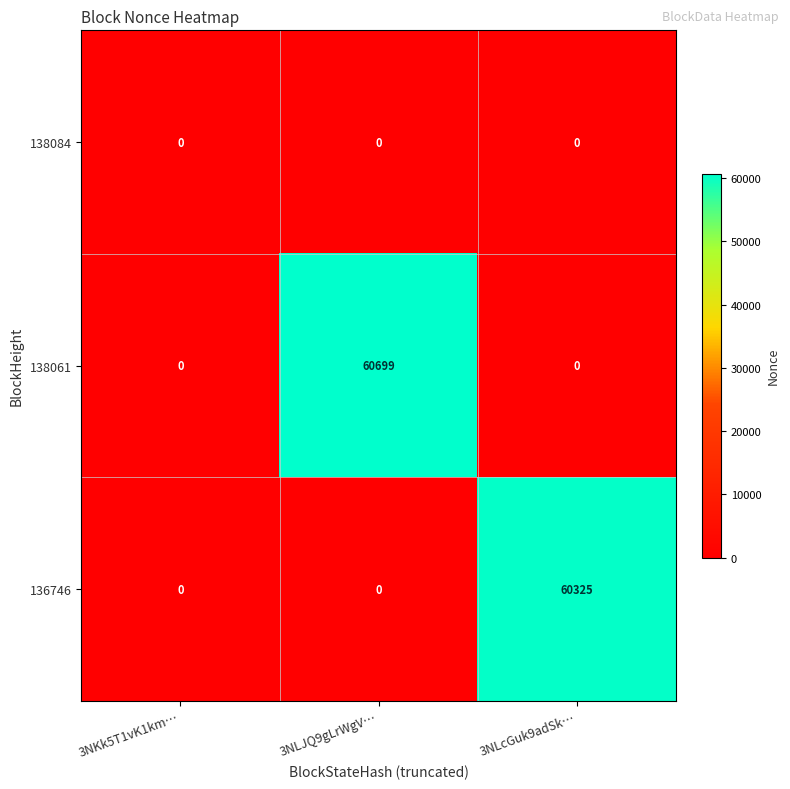

Reading right to left, transcribe all the data shown in this chart.

138084: 0	0	0
138061: 0	60699	0
136746: 60325	0	0